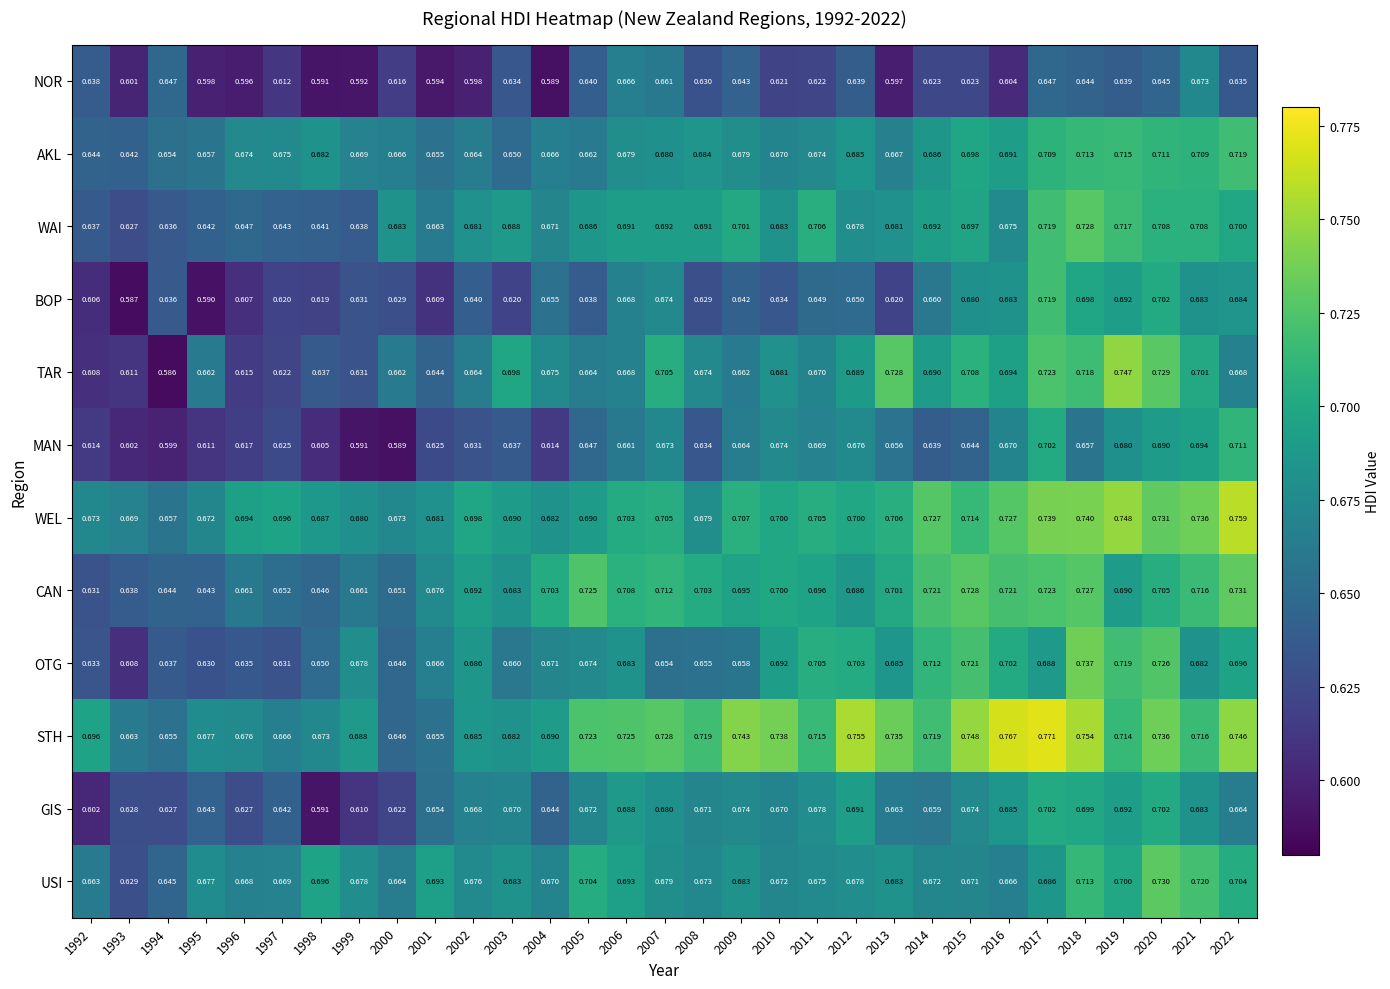

At 2013, list the series in order from largest to smallest.

STH, TAR, WEL, CAN, OTG, USI, WAI, AKL, GIS, MAN, BOP, NOR